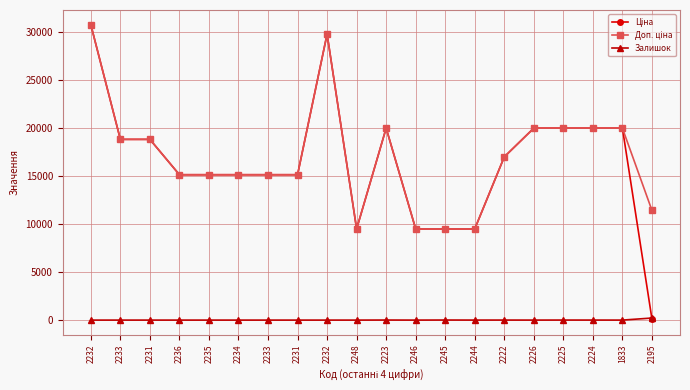

How many lines are shown in the chart?

3